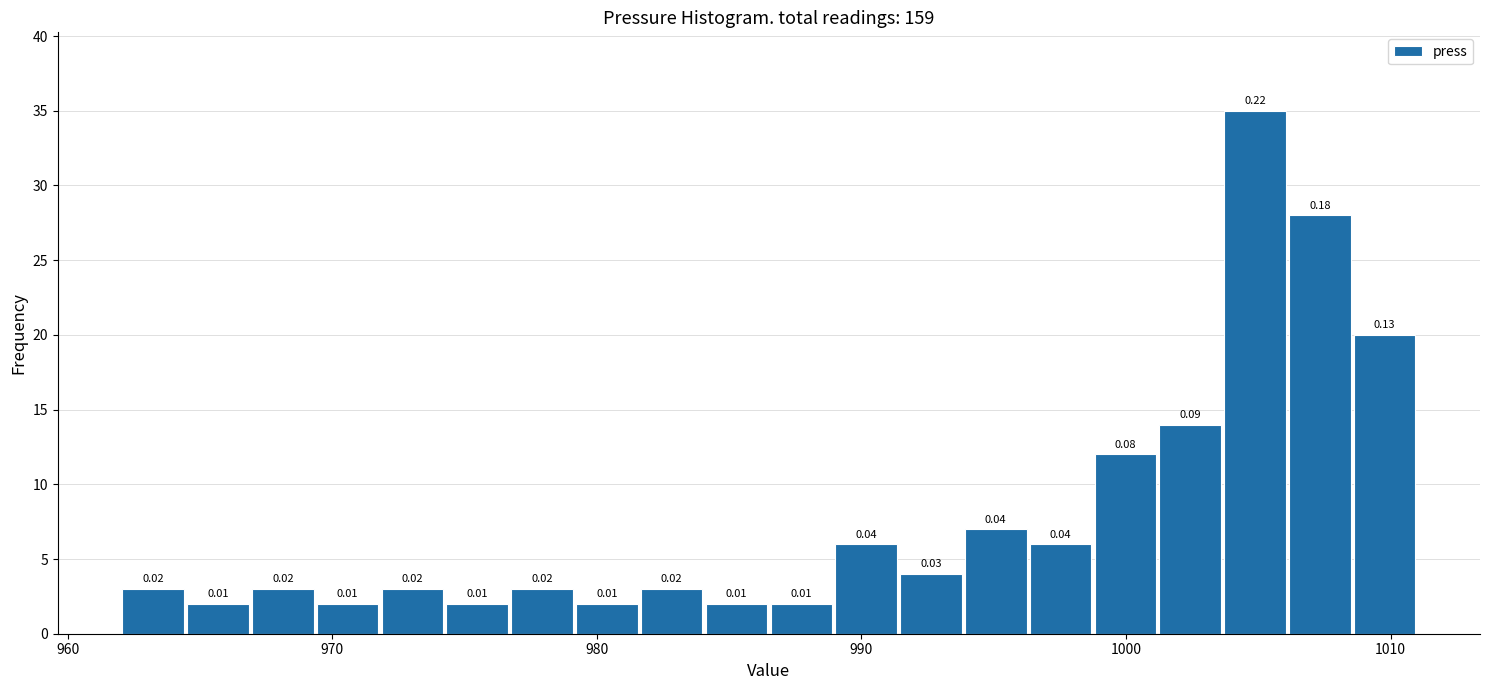

Read against the x-axis, roughly where is the centre of the tallest bar?

1005